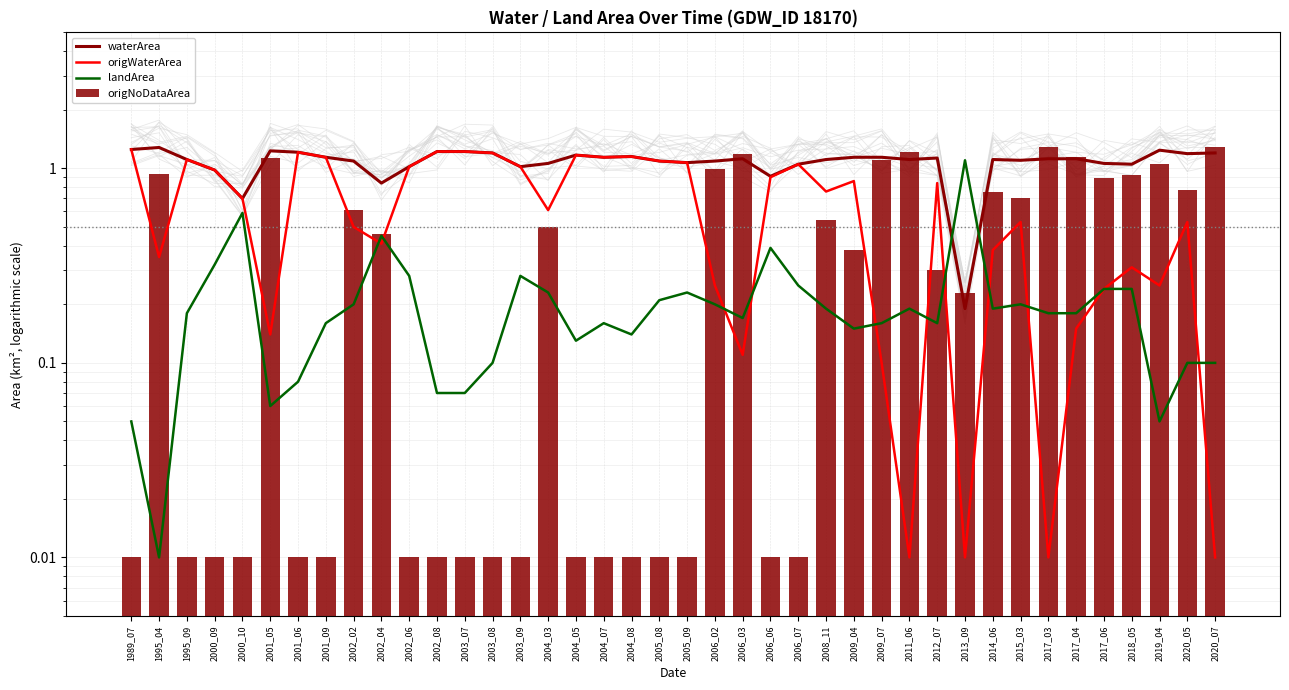

Reading right to left, list all the values displayed in this chart.

waterArea: 2020_07=1.2	2020_05=1.2	2019_04=1.2	2018_05=1.1	2017_06=1.1	2017_04=1.1	2017_03=1.1	2015_03=1.1	2014_06=1.1	2013_09=0.2	2012_07=1.1	2011_06=1.1	2009_07=1.1	2009_04=1.1	2008_11=1.1	2006_07=1.1	2006_06=0.9	2006_03=1.1	2006_02=1.1	2005_09=1.1	2005_08=1.1	2004_08=1.1	2004_07=1.1	2004_05=1.2	2004_03=1.1	2003_09=1.0	2003_08=1.2	2003_07=1.2	2002_08=1.2	2002_06=1.0	2002_04=0.8	2002_02=1.1	2001_09=1.1	2001_06=1.2	2001_05=1.2	2000_10=0.7	2000_09=1.0	1995_09=1.1	1995_04=1.3	1989_07=1.2
origWaterArea: 2020_07=0.0	2020_05=0.5	2019_04=0.2	2018_05=0.3	2017_06=0.2	2017_04=0.1	2017_03=0.0	2015_03=0.5	2014_06=0.4	2013_09=0.0	2012_07=0.8	2011_06=0.0	2009_07=0.1	2009_04=0.9	2008_11=0.8	2006_07=1.1	2006_06=0.9	2006_03=0.1	2006_02=0.2	2005_09=1.1	2005_08=1.1	2004_08=1.1	2004_07=1.1	2004_05=1.2	2004_03=0.6	2003_09=1.0	2003_08=1.2	2003_07=1.2	2002_08=1.2	2002_06=1.0	2002_04=0.4	2002_02=0.5	2001_09=1.1	2001_06=1.2	2001_05=0.1	2000_10=0.7	2000_09=1.0	1995_09=1.1	1995_04=0.3	1989_07=1.2
landArea: 2020_07=0.1	2020_05=0.1	2019_04=0.1	2018_05=0.2	2017_06=0.2	2017_04=0.2	2017_03=0.2	2015_03=0.2	2014_06=0.2	2013_09=1.1	2012_07=0.2	2011_06=0.2	2009_07=0.2	2009_04=0.1	2008_11=0.2	2006_07=0.2	2006_06=0.4	2006_03=0.2	2006_02=0.2	2005_09=0.2	2005_08=0.2	2004_08=0.1	2004_07=0.2	2004_05=0.1	2004_03=0.2	2003_09=0.3	2003_08=0.1	2003_07=0.1	2002_08=0.1	2002_06=0.3	2002_04=0.5	2002_02=0.2	2001_09=0.2	2001_06=0.1	2001_05=0.1	2000_10=0.6	2000_09=0.3	1995_09=0.2	1995_04=0.0	1989_07=0.1
origNoDataArea: 2020_07=1.3	2020_05=0.8	2019_04=1.1	2018_05=0.9	2017_06=0.9	2017_04=1.1	2017_03=1.3	2015_03=0.7	2014_06=0.8	2013_09=0.2	2012_07=0.3	2011_06=1.2	2009_07=1.1	2009_04=0.4	2008_11=0.5	2006_07=0.0	2006_06=0.0	2006_03=1.2	2006_02=1.0	2005_09=0.0	2005_08=0.0	2004_08=0.0	2004_07=0.0	2004_05=0.0	2004_03=0.5	2003_09=0.0	2003_08=0.0	2003_07=0.0	2002_08=0.0	2002_06=0.0	2002_04=0.5	2002_02=0.6	2001_09=0.0	2001_06=0.0	2001_05=1.1	2000_10=0.0	2000_09=0.0	1995_09=0.0	1995_04=0.9	1989_07=0.0